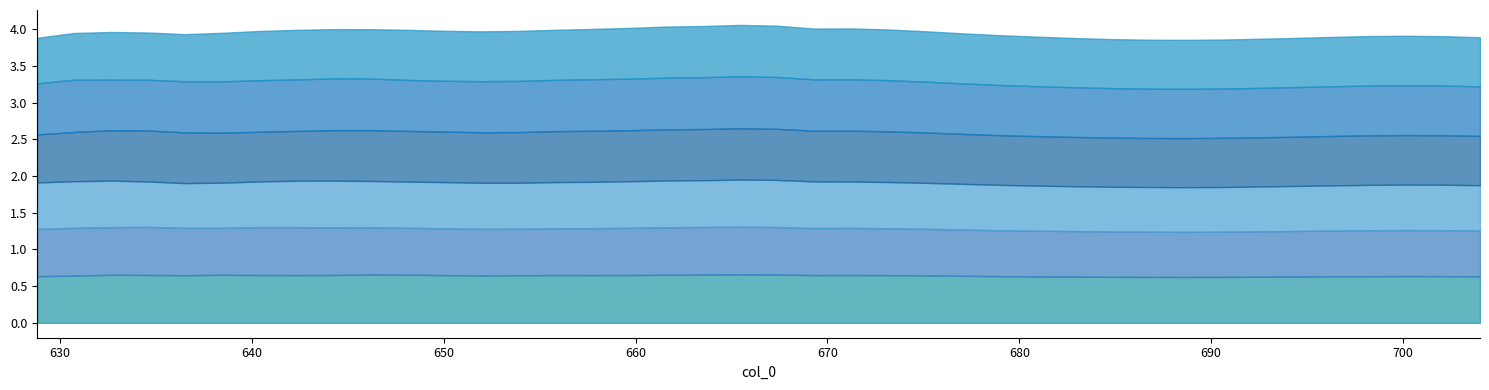

Is the value of 089_1.3 at 638.438096 greater than the value of 089_1.4 at 655.79744?

Yes